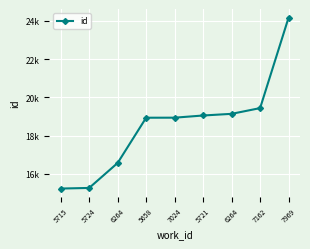

At which label does the data first exceed 18939?

5721